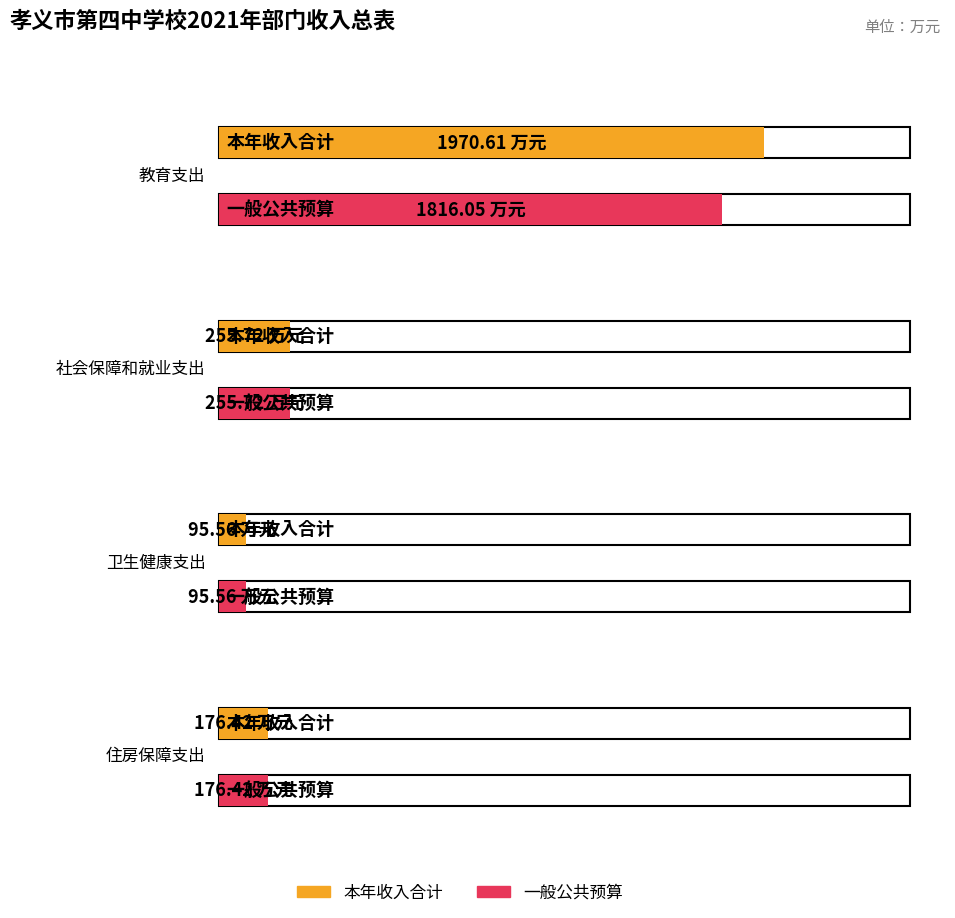

The 一般公共预算 series shows 255.7 at 社会保障和就业支出. True or false?

True